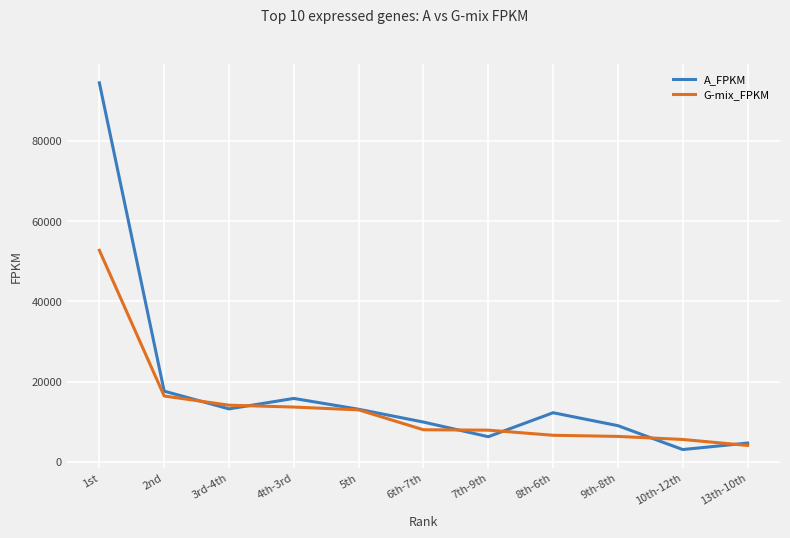

Which series changed the most between 2nd and 3rd-4th?

A_FPKM